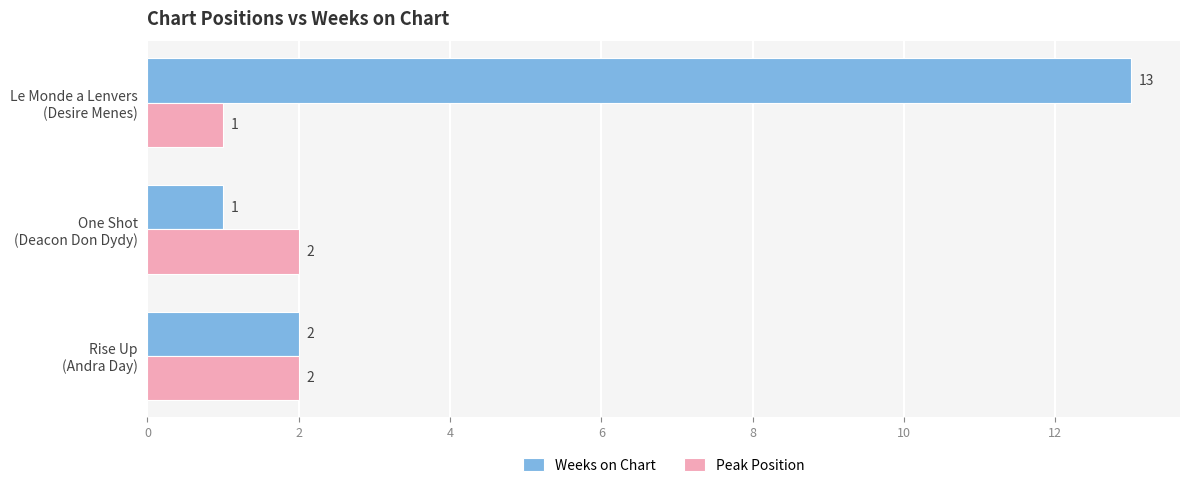

What is the maximum value shown in the chart?

13